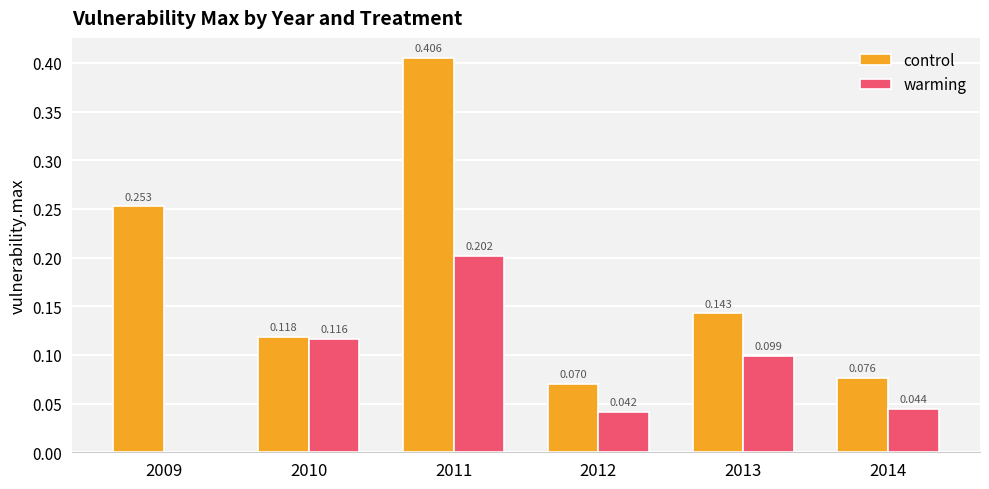

List the labels in order of value, largest first.

2011, 2009, 2013, 2010, 2014, 2012